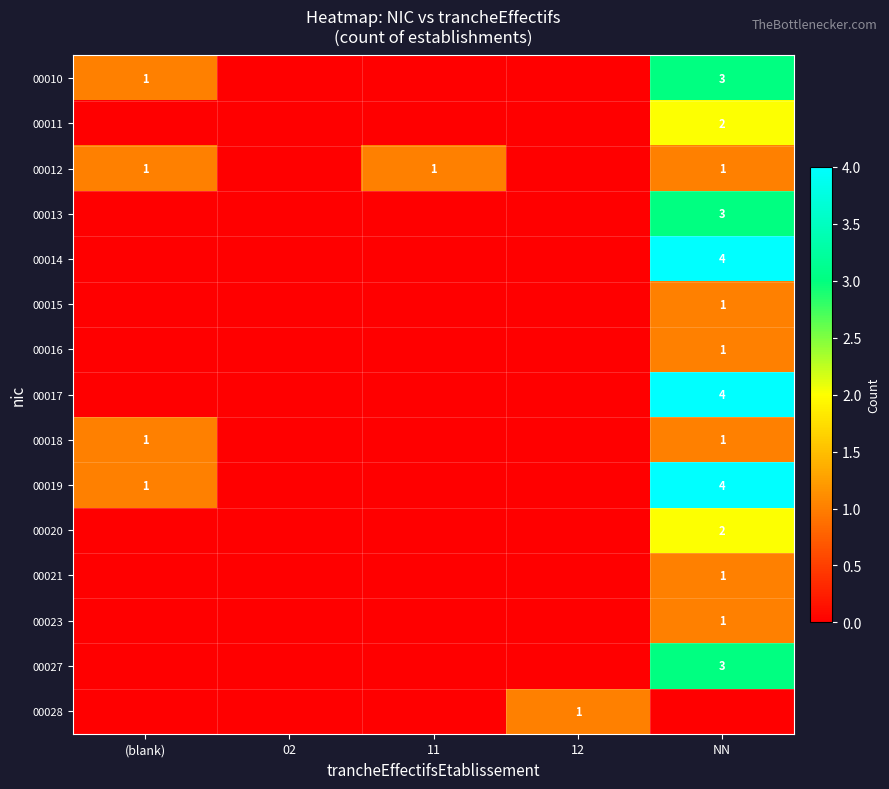

True or false: 00014 has a value of 4 at NN.

True